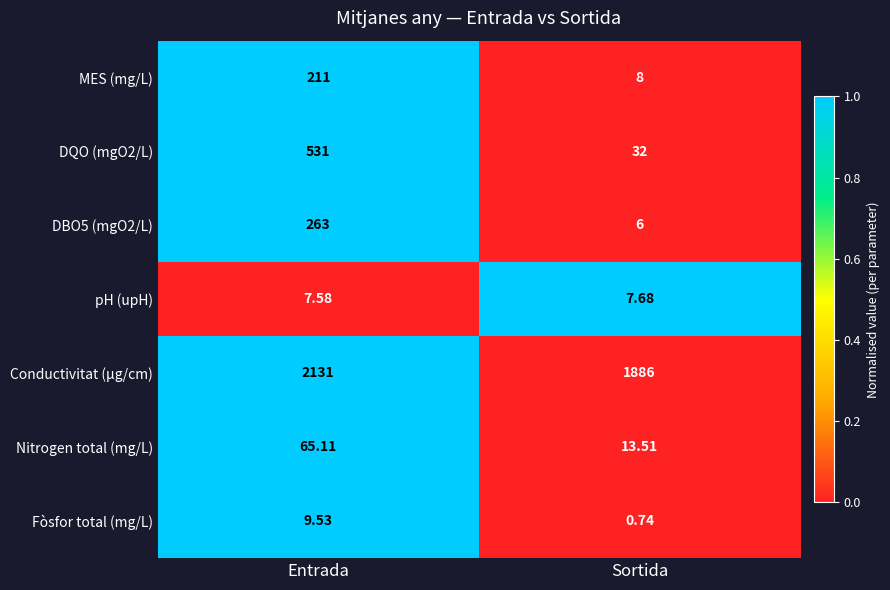

List the labels in order of DBO5 (mgO2/L) value, smallest first.

Sortida, Entrada